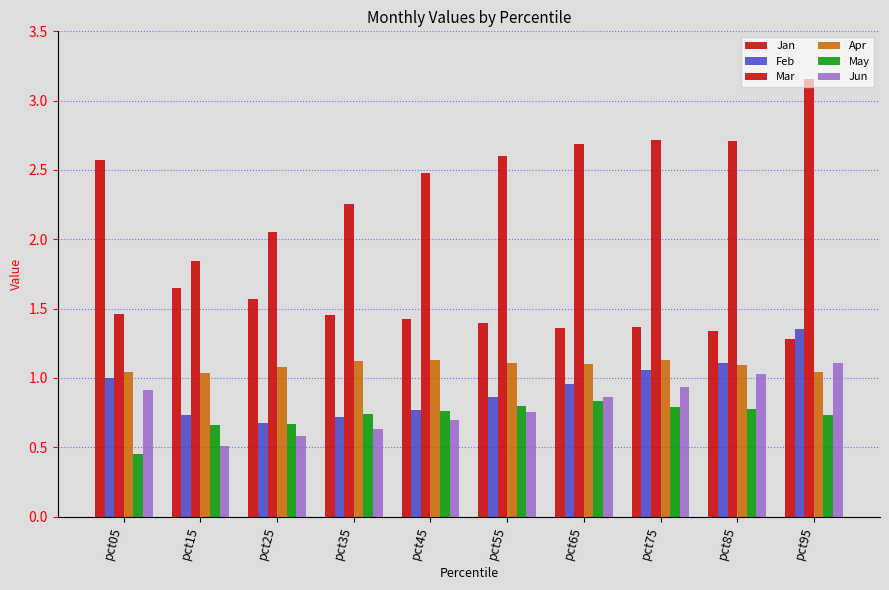

Between pct85 and pct15, which is larger?

pct15